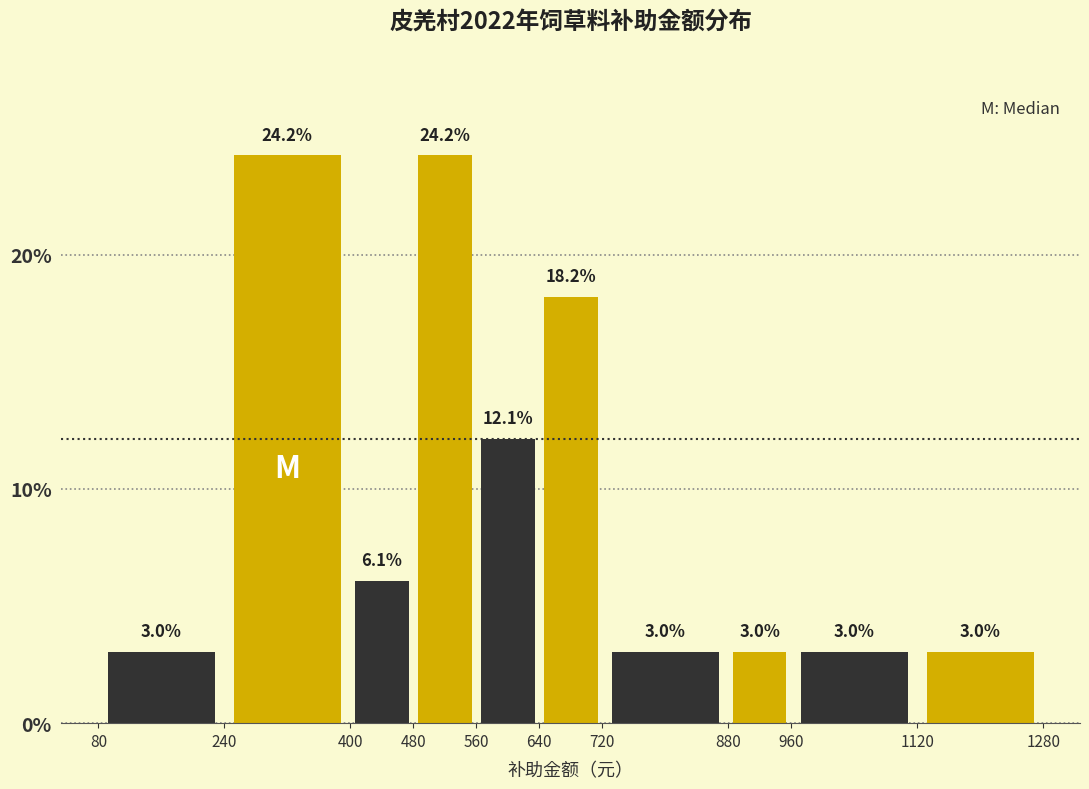

Reading left to right, transcribe this chart: for each bar, give the range it covers on the x-axis and its height.

80 to 240: 3.0
240 to 400: 24.2
400 to 480: 6.1
480 to 560: 24.2
560 to 640: 12.1
640 to 720: 18.2
720 to 880: 3.0
880 to 960: 3.0
960 to 1120: 3.0
1120 to 1280: 3.0